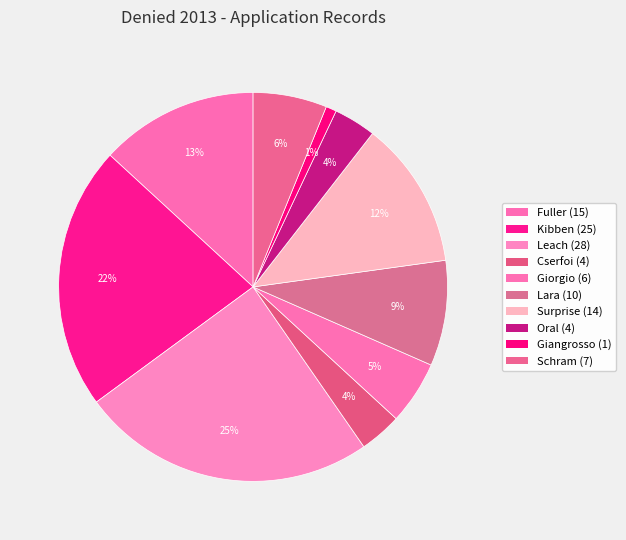

To the nearest percent, what is the difference between the largest and smallest slice percentages?

24%